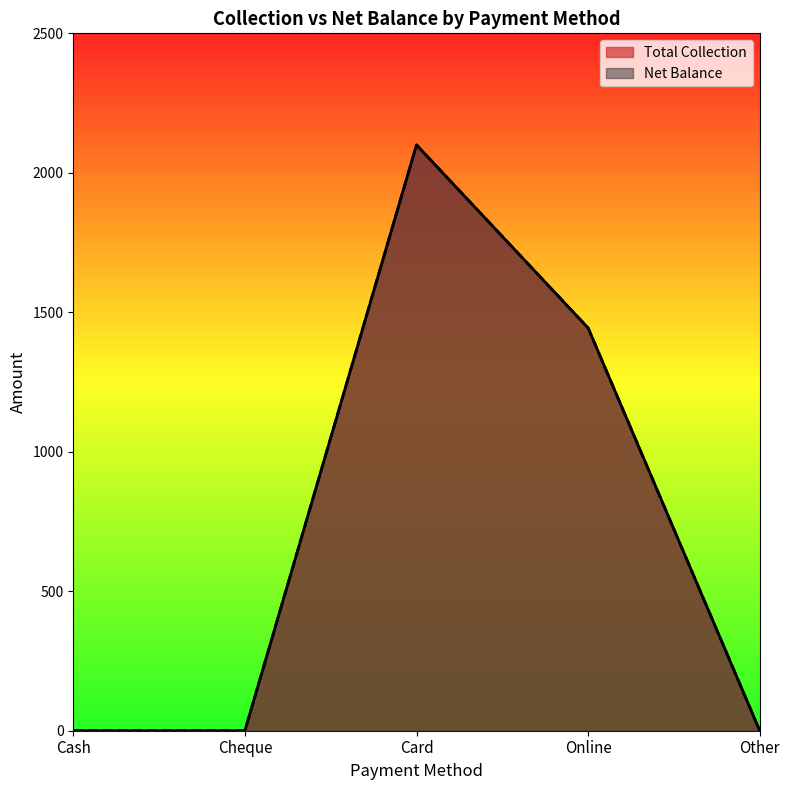

At how many categories does at least one series exceed 31?

2